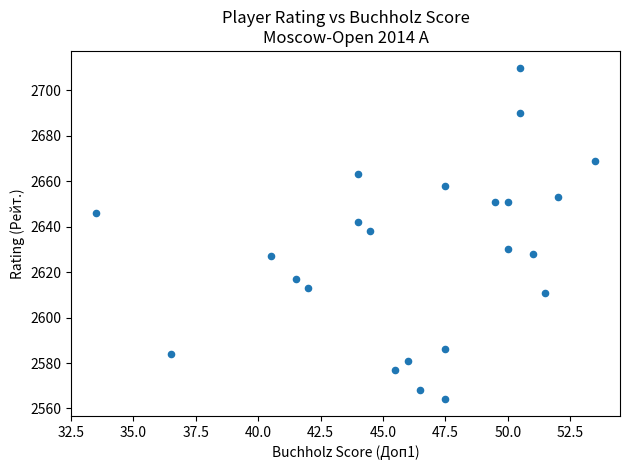

What is the range of Y values (max minus min)?

146